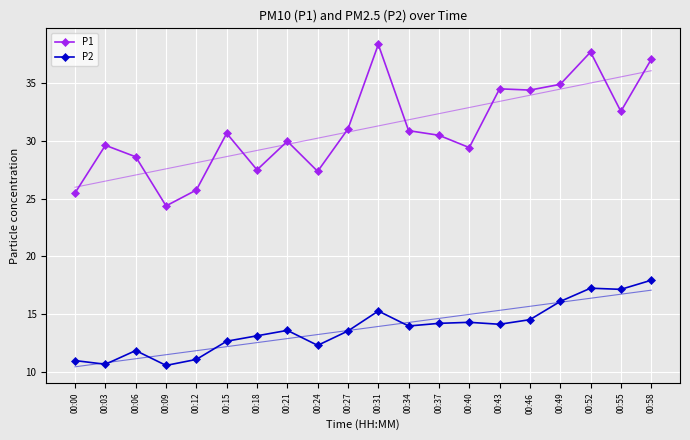

True or false: P2 and P1 intersect in this chart.

False